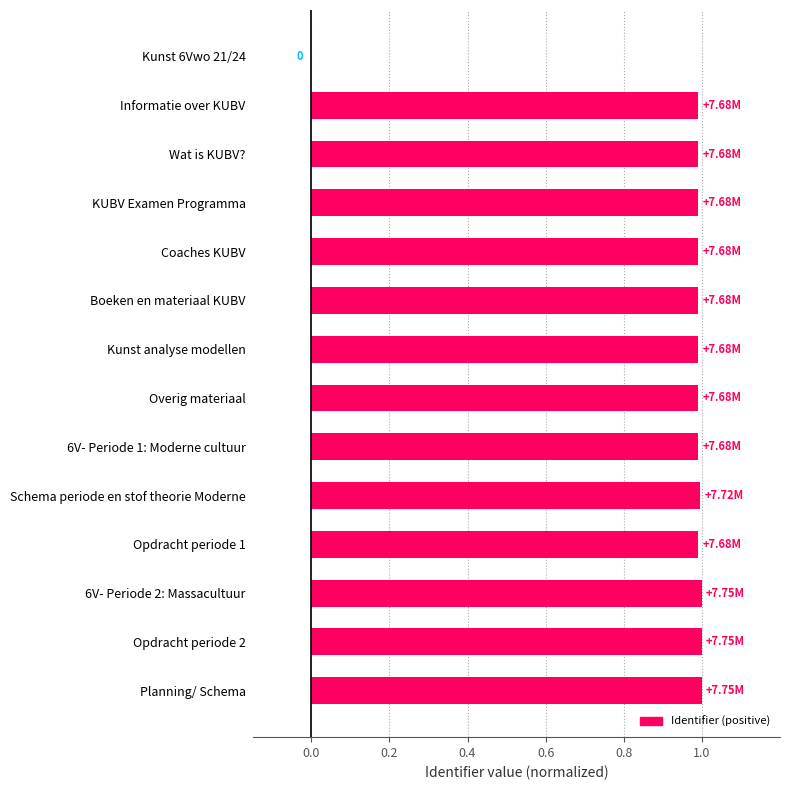

Between Kunst 6Vwo 21/24 and Opdracht periode 2, which is larger?

Opdracht periode 2